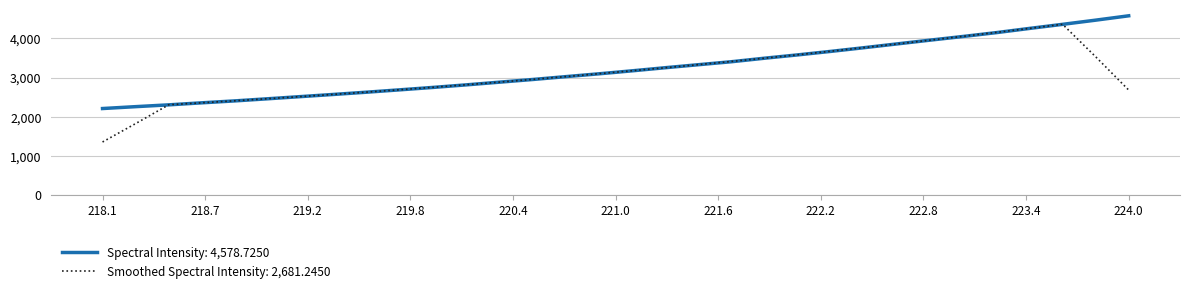

List the series in order of their peak value, lowest first.

Smoothed Spectral Intensity: 2,681.2450, Spectral Intensity: 4,578.7250